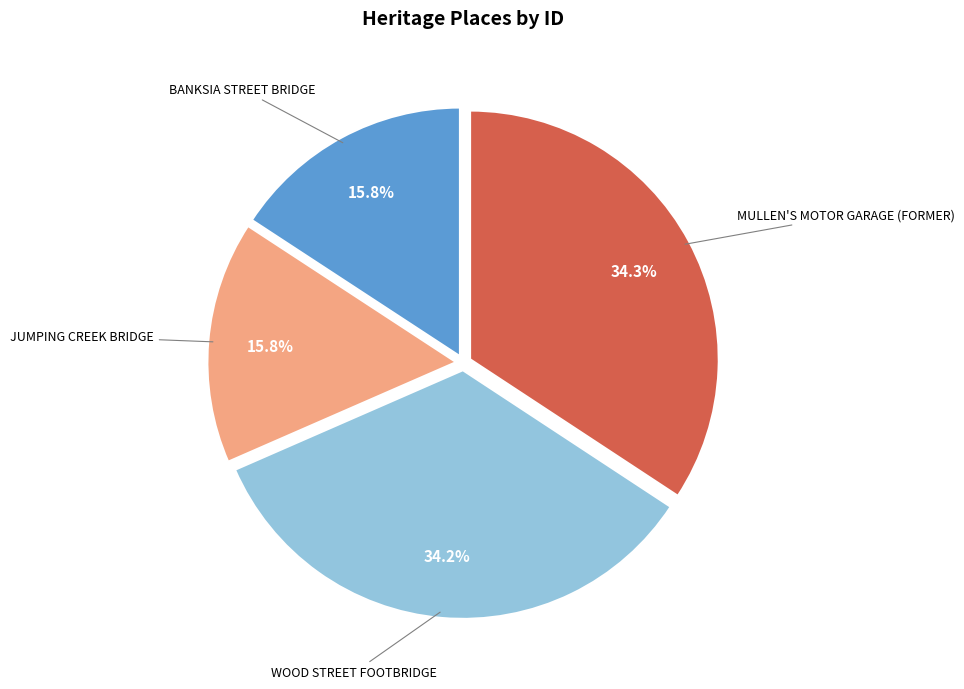

Is there a majority slice in this chart?

No